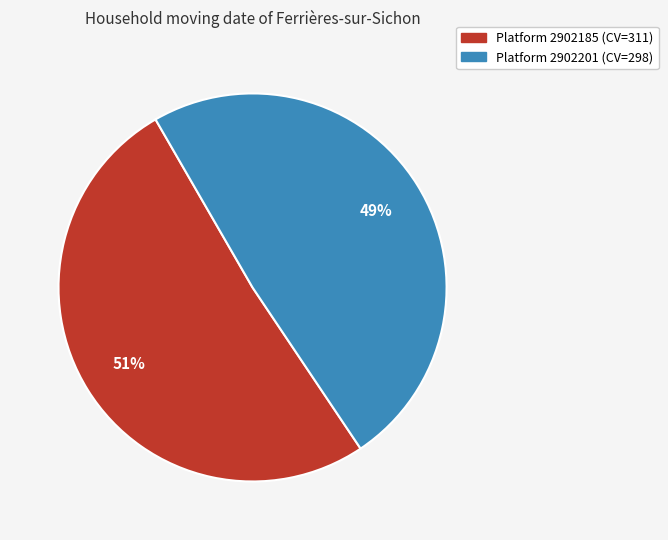

Is there a majority slice in this chart?

Yes